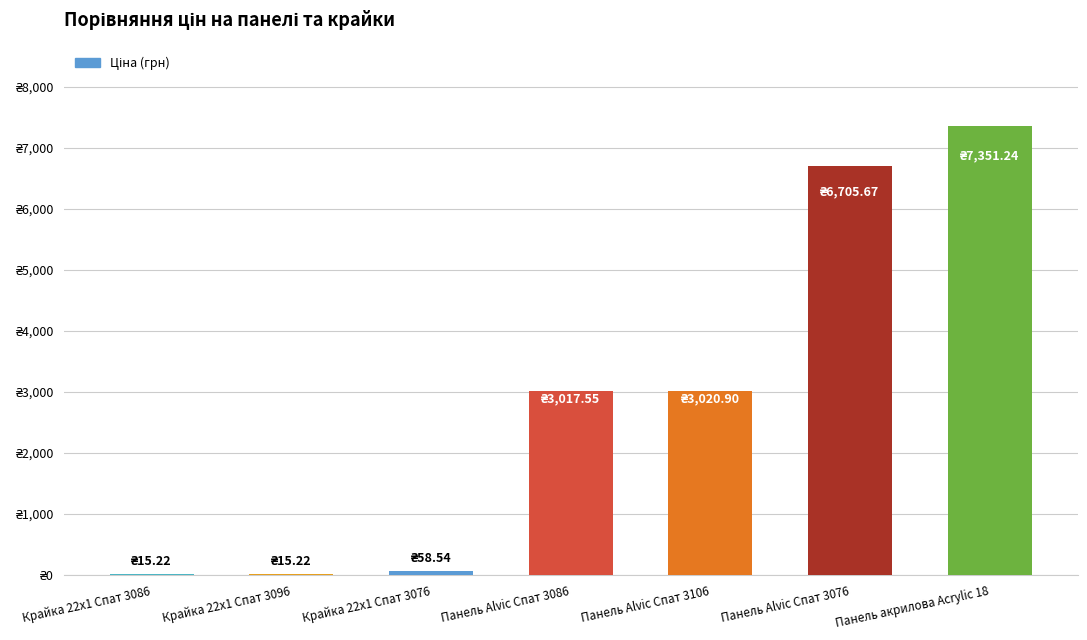

True or false: the data shows 78.1 at Крайка 22x1 Спат 3076.

False